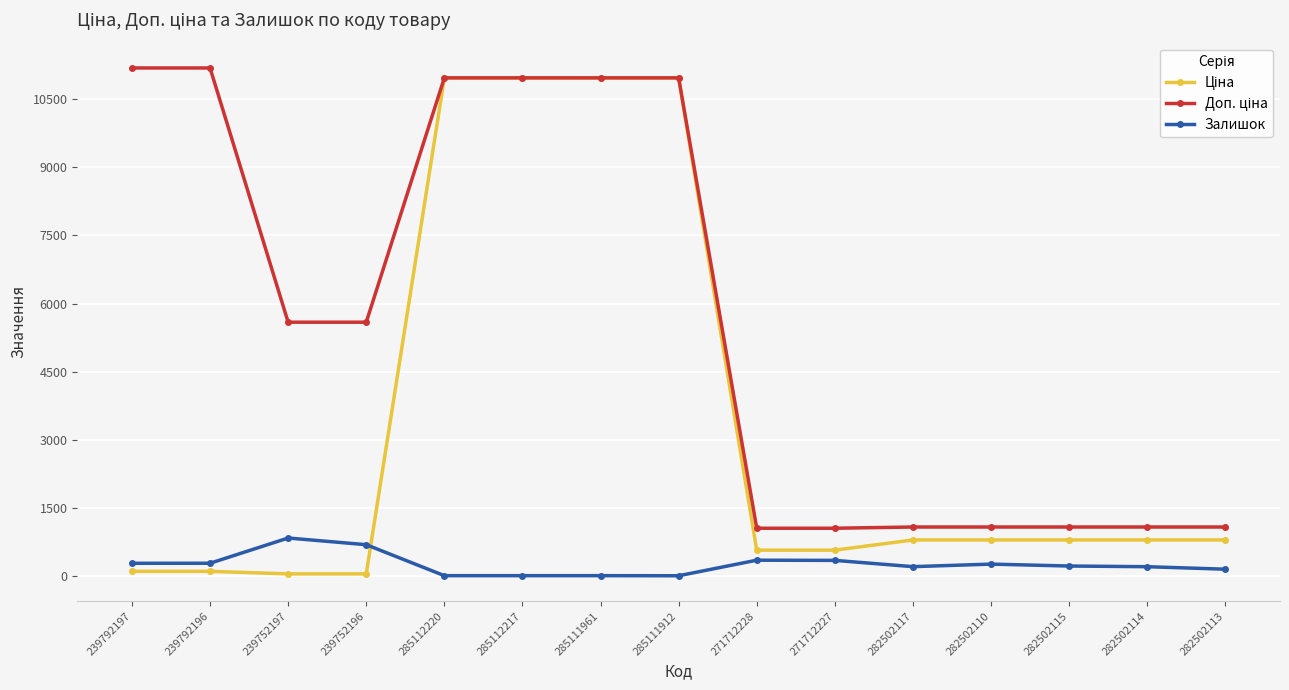

At how many categories does at least one series exceed 5046?

8